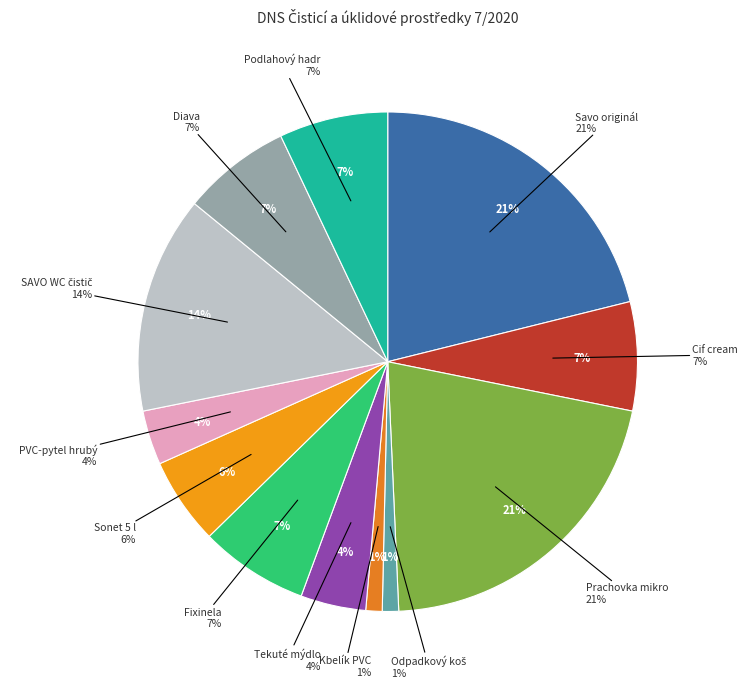

Which category has the smallest portion of the pie?

Odpadkový koš